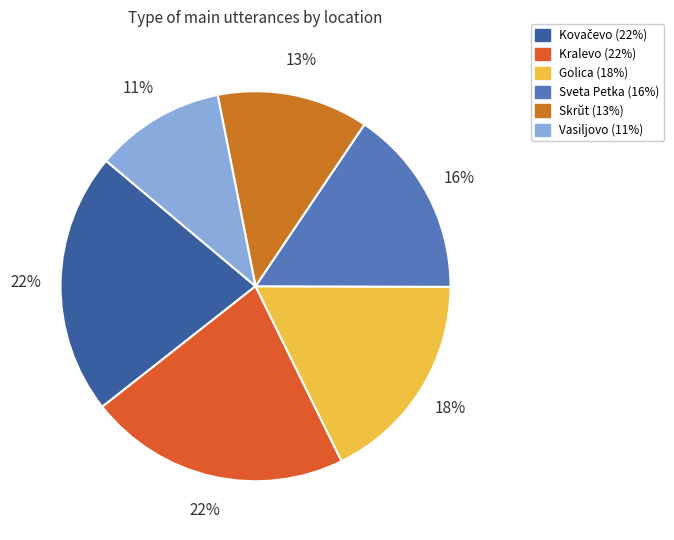

How many segments does this pie chart have?

6